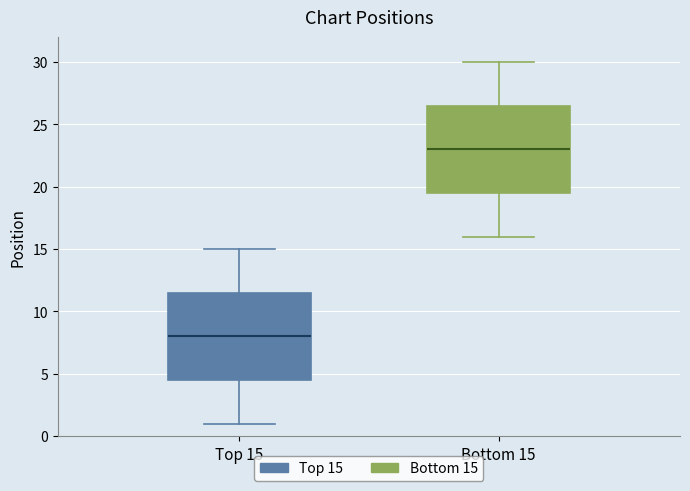

Reading left to right, read every box against the y-axis: the position of its median line, the range the box covers, and the ends of its whiskers. The values are not printed on the chart, so give them approximately, as read against the axis.

Top 15: median 8.0, box 4.5 to 11.5, whiskers 1.0 to 15.0
Bottom 15: median 23.0, box 19.5 to 26.5, whiskers 16.0 to 30.0